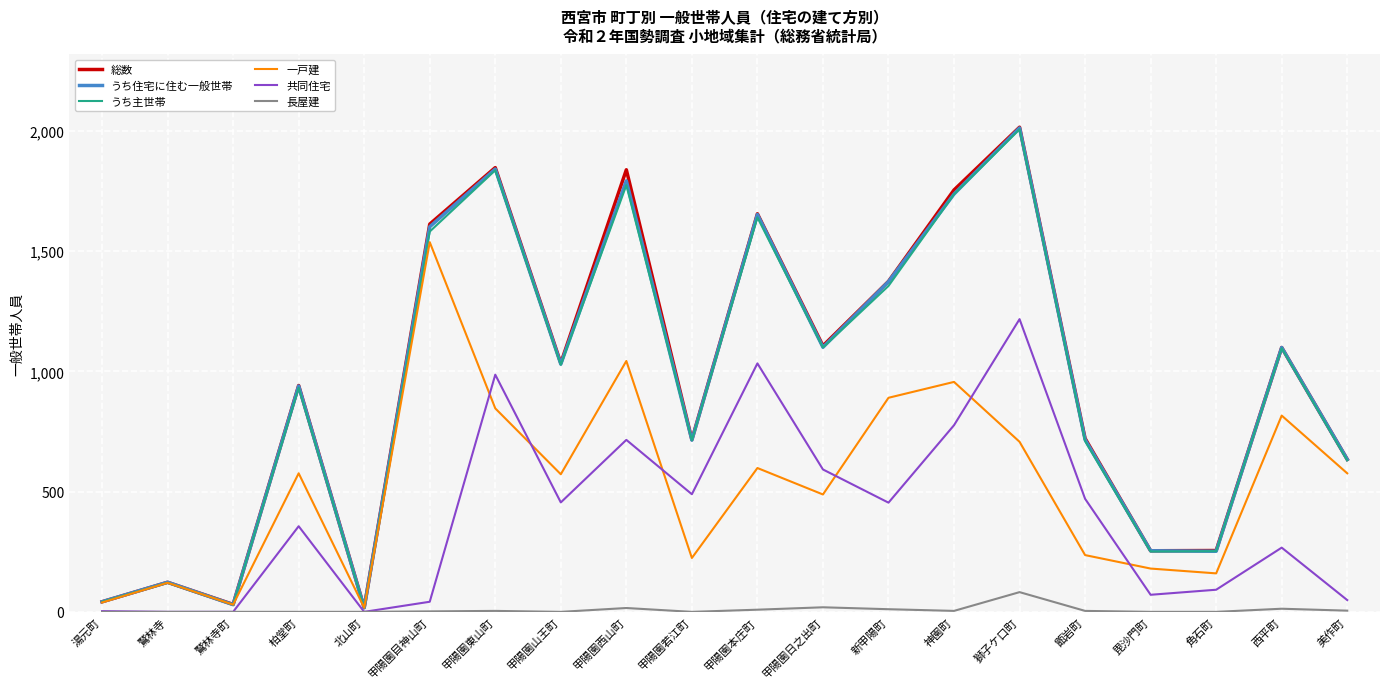

What is the maximum value for 一戸建?

1537